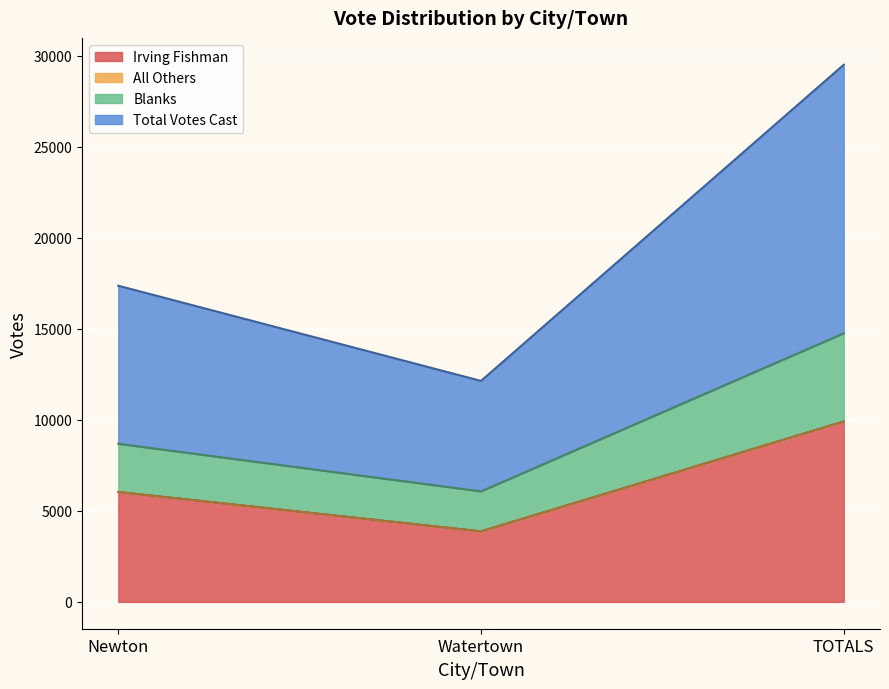

Between Newton and TOTALS, which series saw the biggest shift?

Total Votes Cast